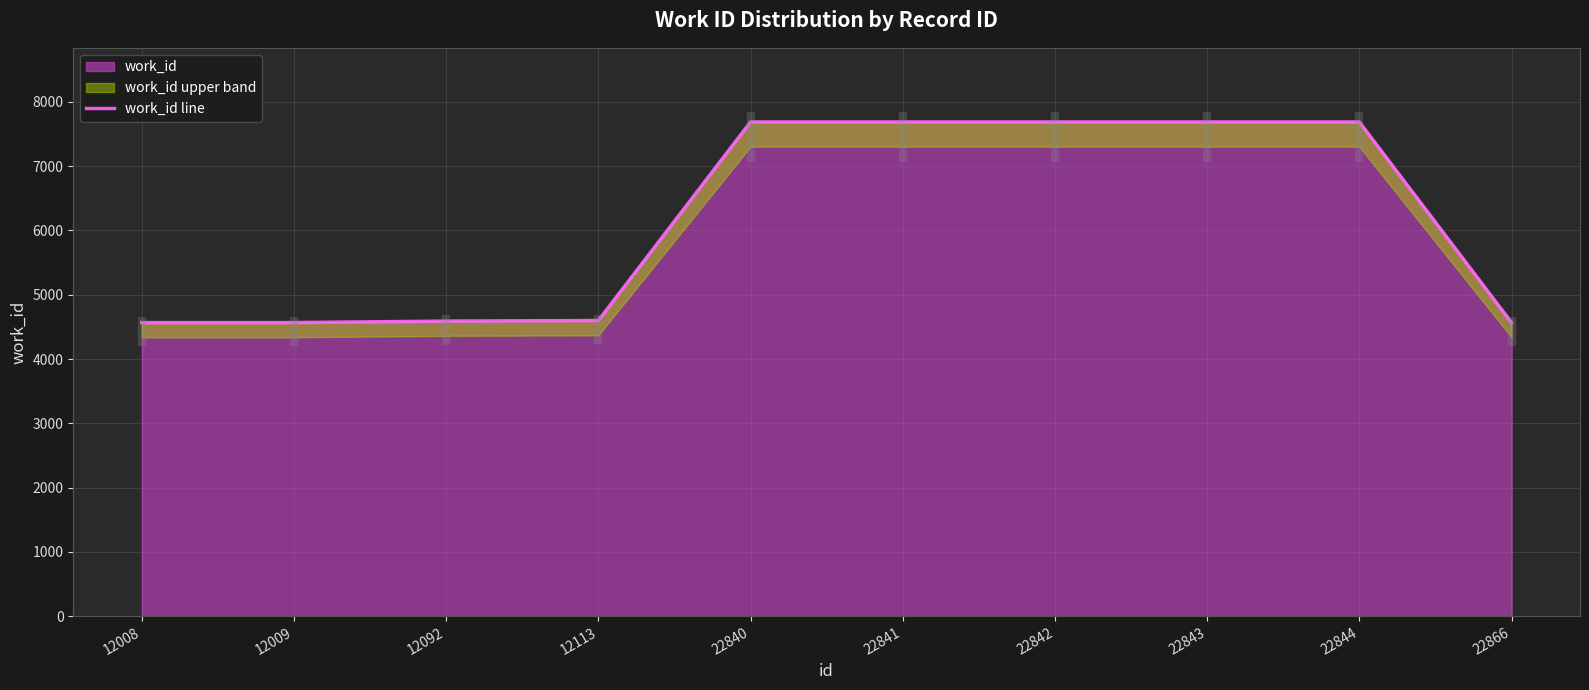

What is the smallest value displayed?

4567